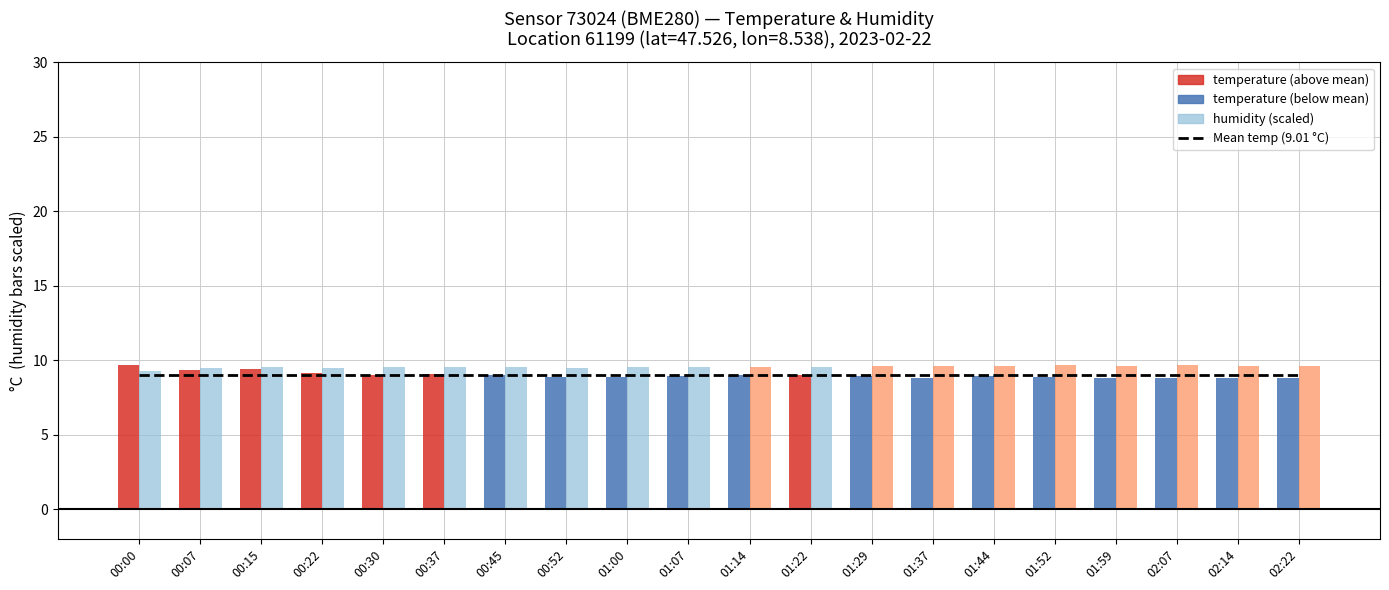

What is the label of the 9th bar from the left?

01:00